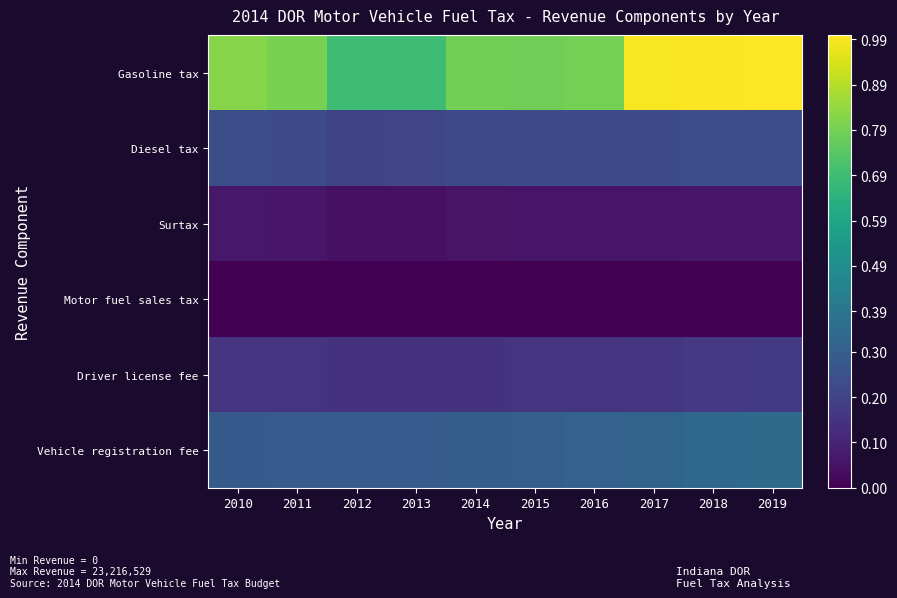

Reading left to right, list all the values displayed in this chart.

Gasoline tax: 2010=0.8	2011=0.8	2012=0.7	2013=0.7	2014=0.8	2015=0.8	2016=0.8	2017=1.0	2018=1.0	2019=1.0
Diesel tax: 2010=0.2	2011=0.2	2012=0.2	2013=0.2	2014=0.2	2015=0.2	2016=0.2	2017=0.2	2018=0.2	2019=0.2
Surtax: 2010=0.1	2011=0.1	2012=0.0	2013=0.0	2014=0.1	2015=0.1	2016=0.1	2017=0.1	2018=0.1	2019=0.1
Motor fuel sales tax: 2010=0.0	2011=0.0	2012=0.0	2013=0.0	2014=0.0	2015=0.0	2016=0.0	2017=0.0	2018=0.0	2019=0.0
Driver license fee: 2010=0.2	2011=0.1	2012=0.1	2013=0.1	2014=0.1	2015=0.2	2016=0.2	2017=0.2	2018=0.2	2019=0.2
Vehicle registration fee: 2010=0.3	2011=0.3	2012=0.3	2013=0.3	2014=0.3	2015=0.3	2016=0.3	2017=0.3	2018=0.3	2019=0.3